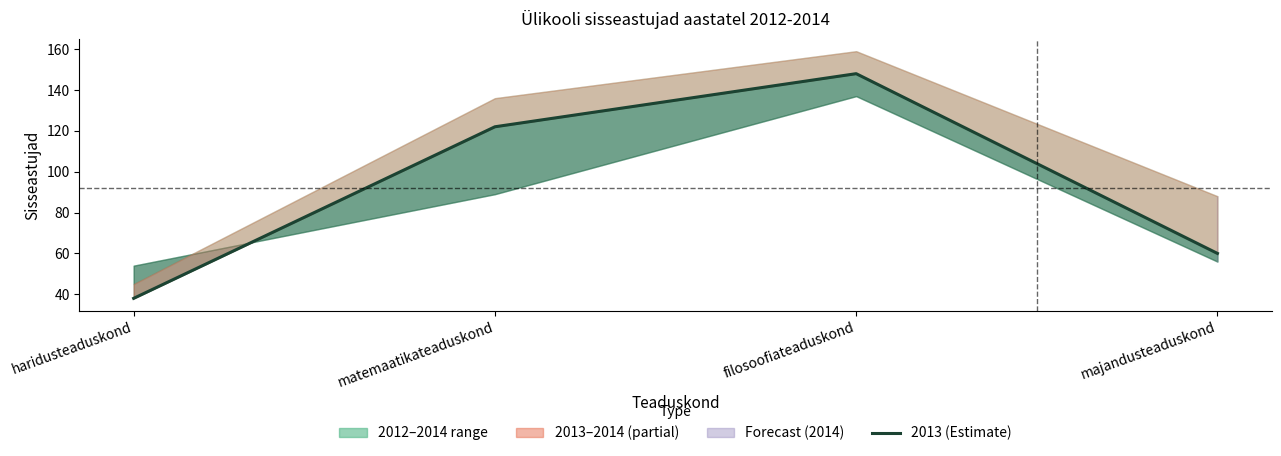

What is the average value of the 2014 series?

107